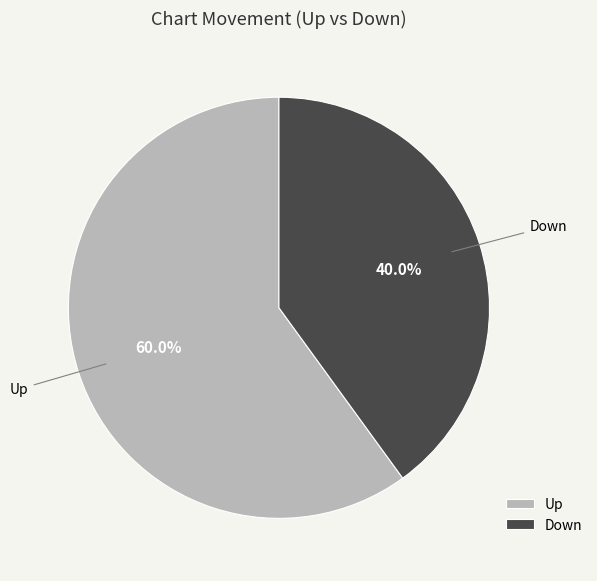

To the nearest percent, what is the average slice percentage?

50%